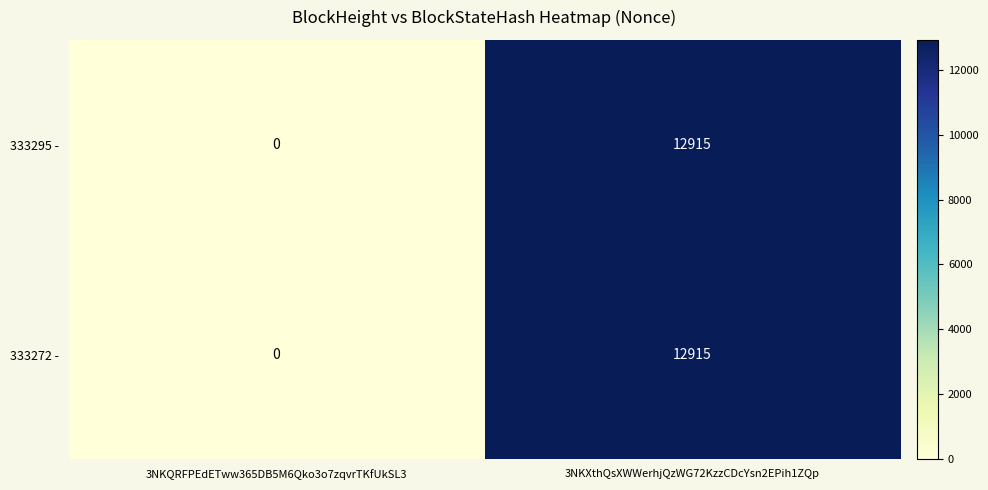

At which category is the sum across all series the highest?

3NKXthQsXWWerhjQzWG72KzzCDcYsn2EPih1ZQp